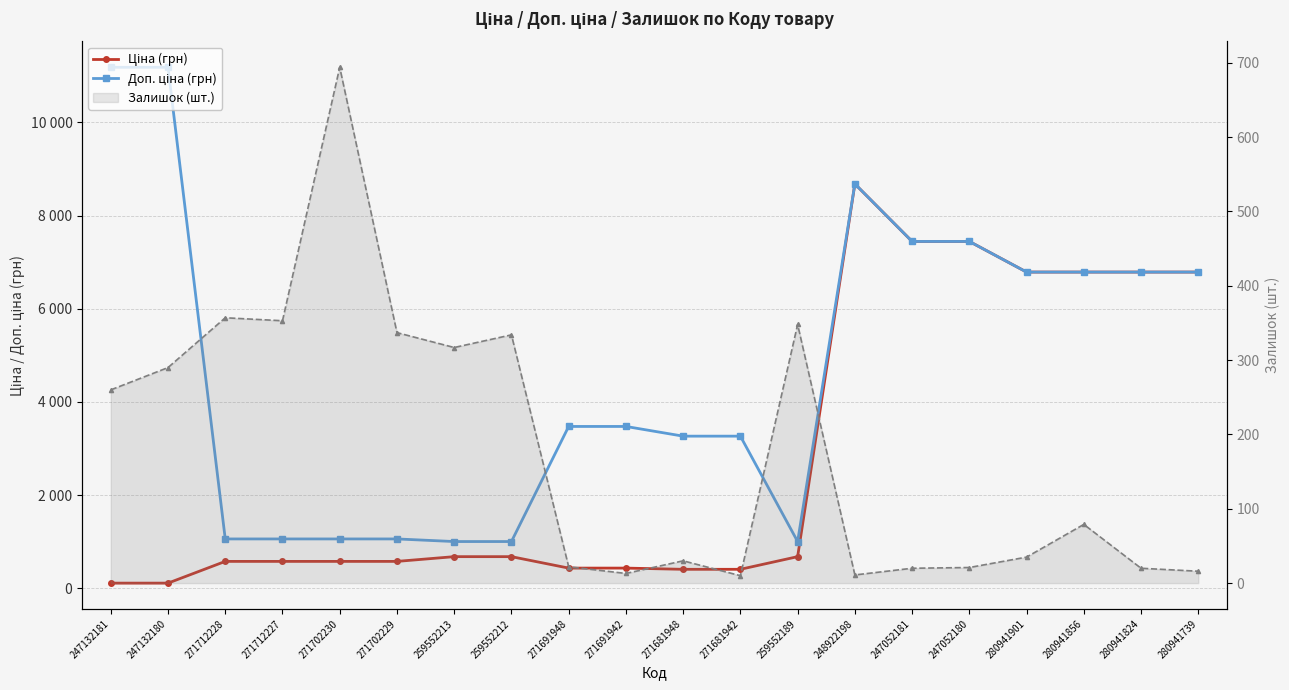

Reading right to left, transcribe all the data shown in this chart.

Ціна (грн): 6787.1	6787.1	6787.1	6787.1	7444.6	7444.6	8679.5	679.8	408.2	408.2	434.3	434.3	679.8	679.8	578.1	578.1	578.1	578.1	111.8	111.8
Доп. ціна (грн): 6787.1	6787.1	6787.1	6787.1	7444.6	7444.6	8679.5	1004.1	3265.8	3265.8	3474.1	3474.1	1004.1	1004.1	1060.0	1060.0	1060.0	1060.0	11182.0	11182.0
Залишок (шт.): 16.0	20.0	79.0	35.0	21.0	20.0	11.0	348.0	10.0	30.0	13.0	22.0	334.0	317.0	337.0	694.0	353.0	357.0	290.0	260.0